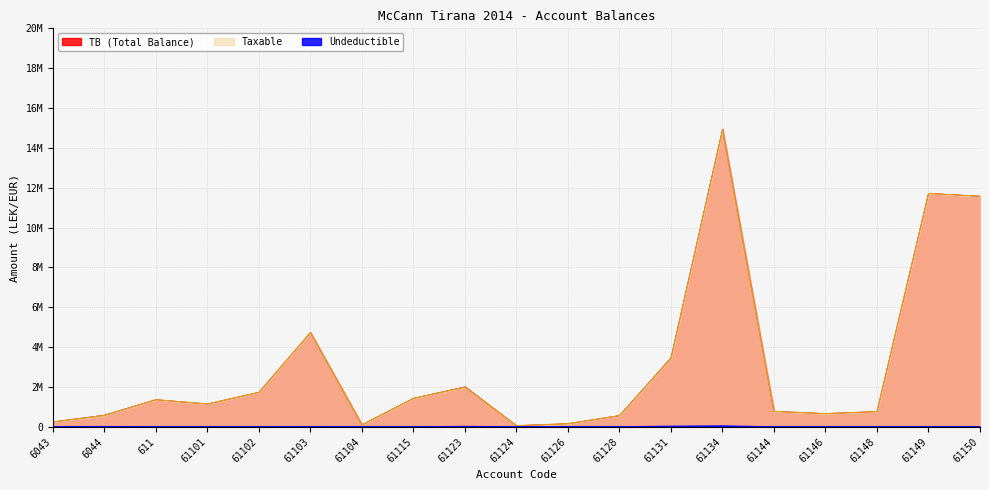

How many data points in Taxable are above 1149043?

10